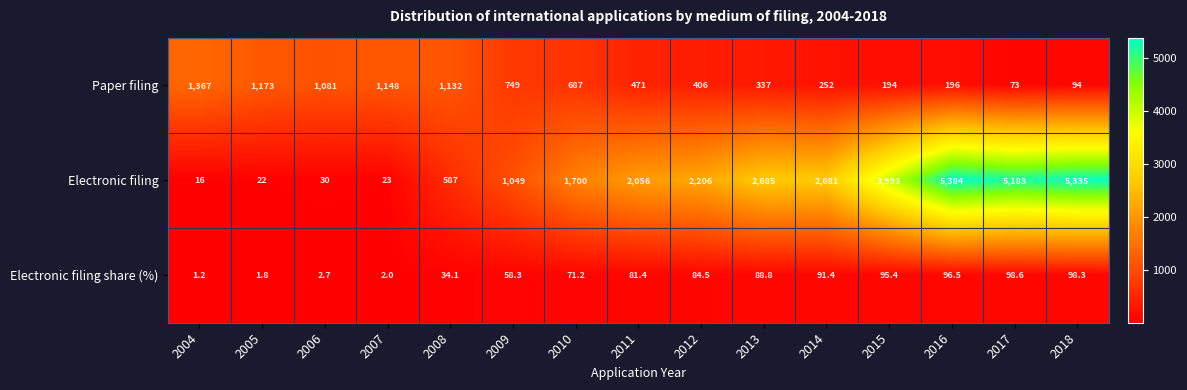

List the series in order of their overall mean, highest first.

Electronic filing, Paper filing, Electronic filing share (%)